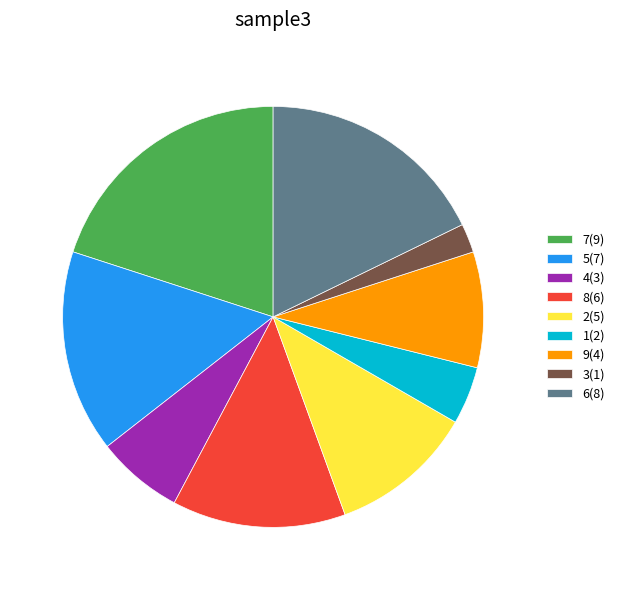

What is the ratio of the value at 8(6) to the value at 9(4)?

1.5